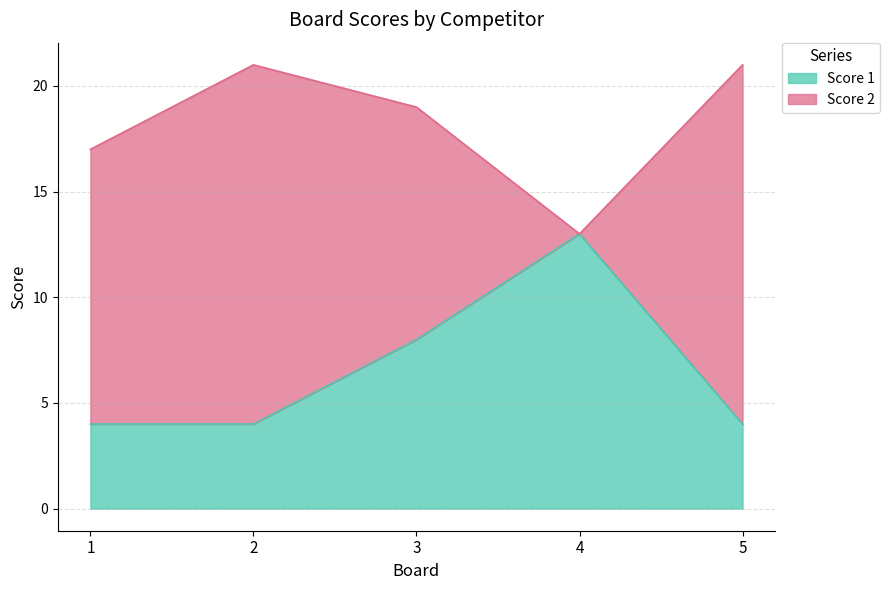

Does the chart display data point markers on the line(s)?

No